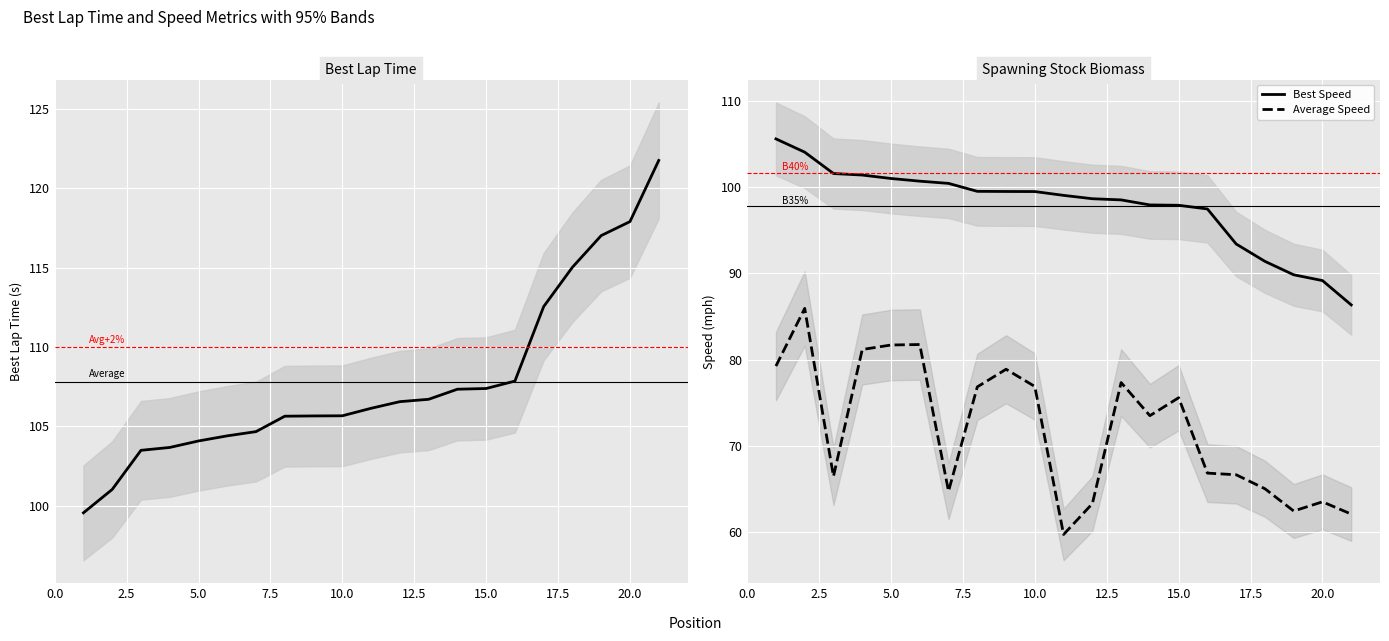

List the series in order of their peak value, highest first.

Best Lap time, Best Speed, Average Speed